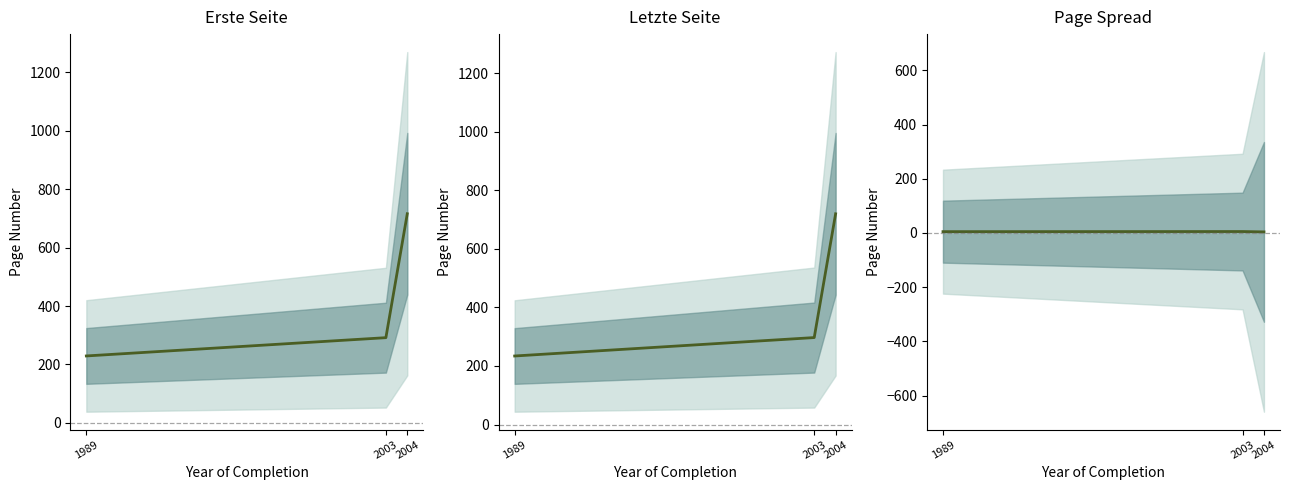

Is it true that the value at 1989 is 4.9?

True